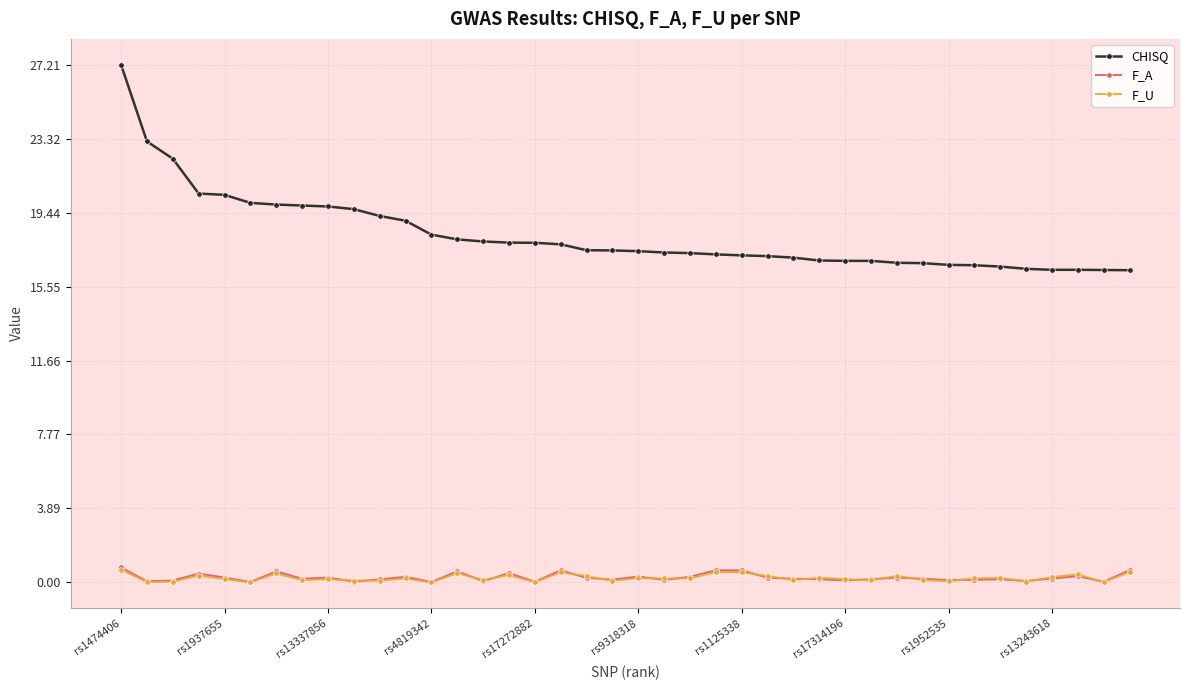

True or false: CHISQ and F_U cross at least once.

False